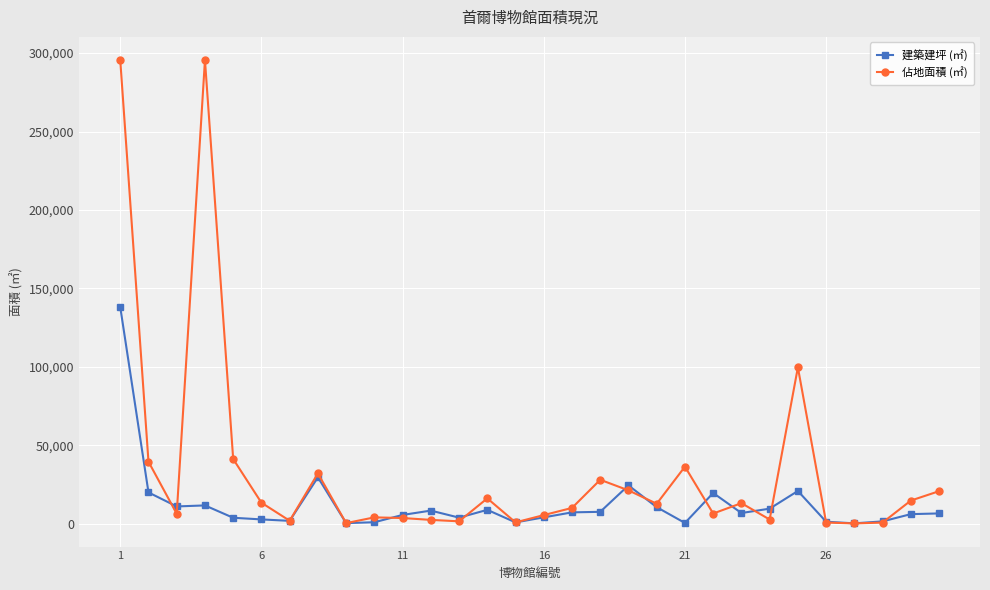

Rank the series by their average value, from lowest to highest.

建築建坪 (㎡), 佔地面積 (㎡)